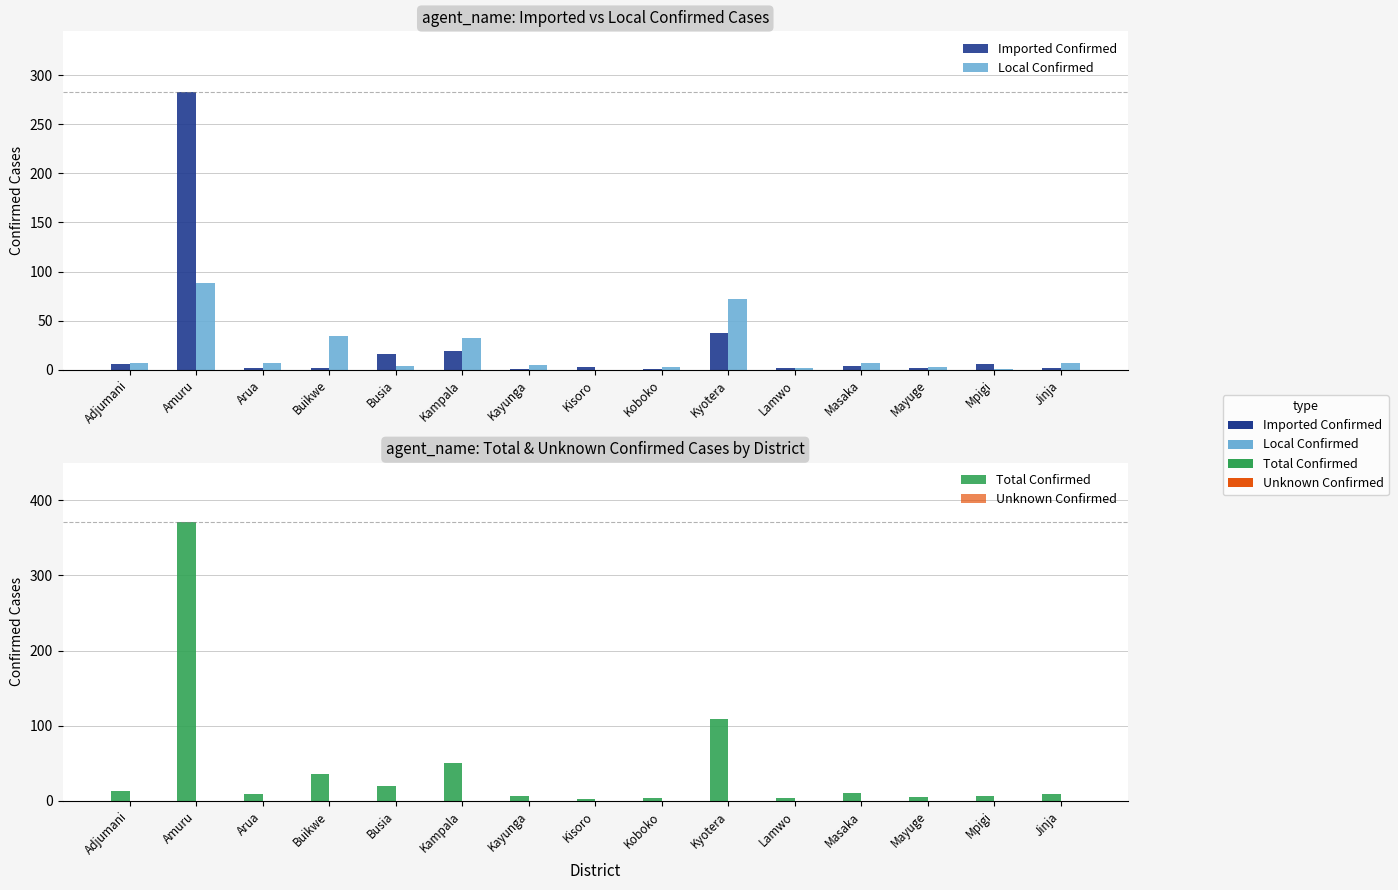

The Total Confirmed series shows 3.0 at Kisoro. True or false?

True